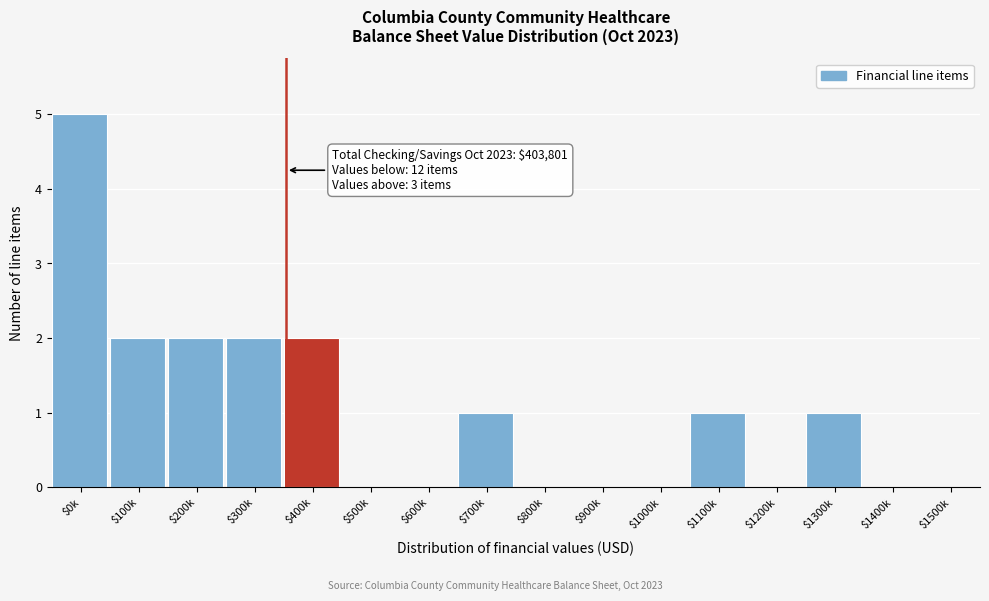

True or false: the data shows 0 at $1400k.

True